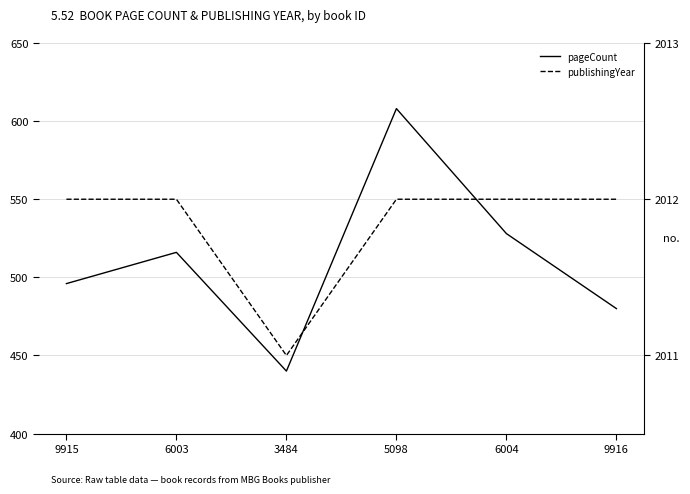

Reading right to left, list all the values displayed in this chart.

pageCount: 9916=480	6004=528	5098=608	3484=440	6003=516	9915=496
publishingYear: 9916=2012	6004=2012	5098=2012	3484=2011	6003=2012	9915=2012